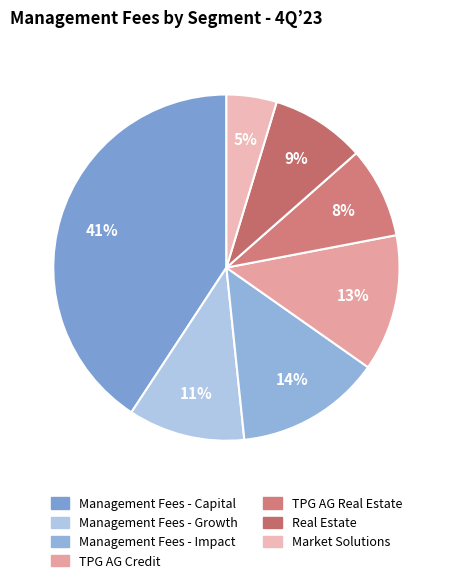

The Market Solutions slice represents 5% of the pie. True or false?

True